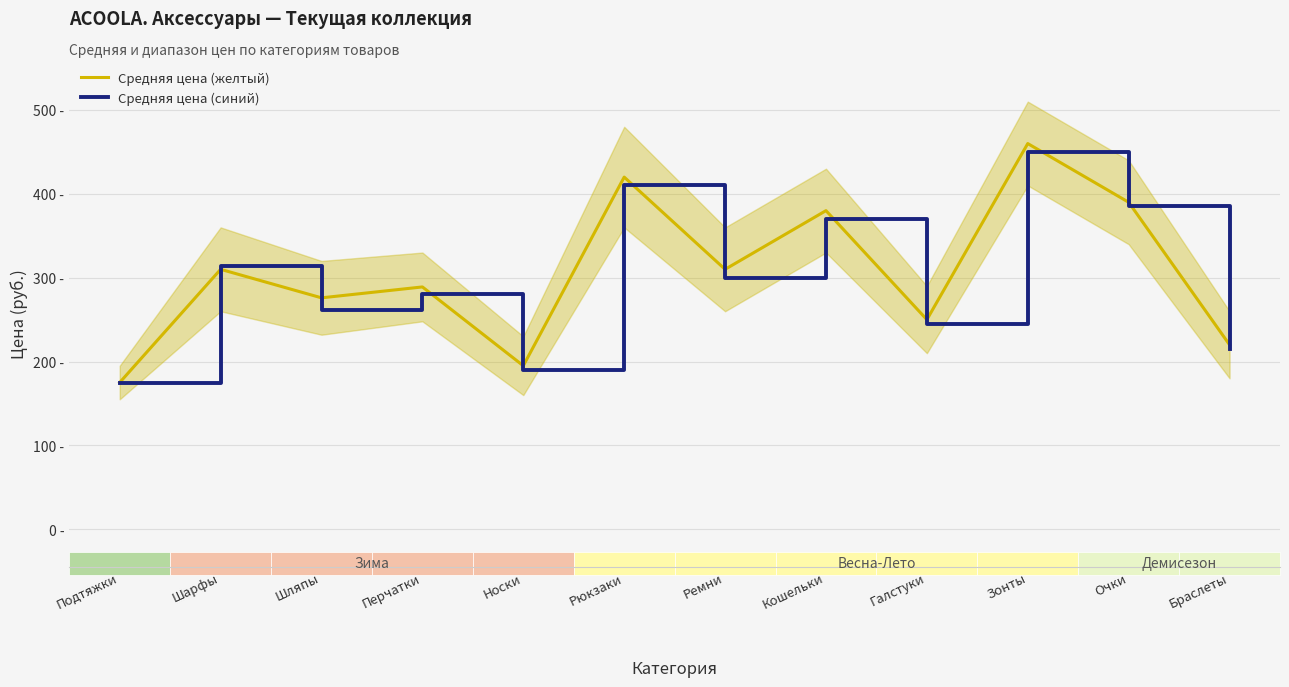

Where is the first local maximum for Средняя цена (синий)?

Шарфы